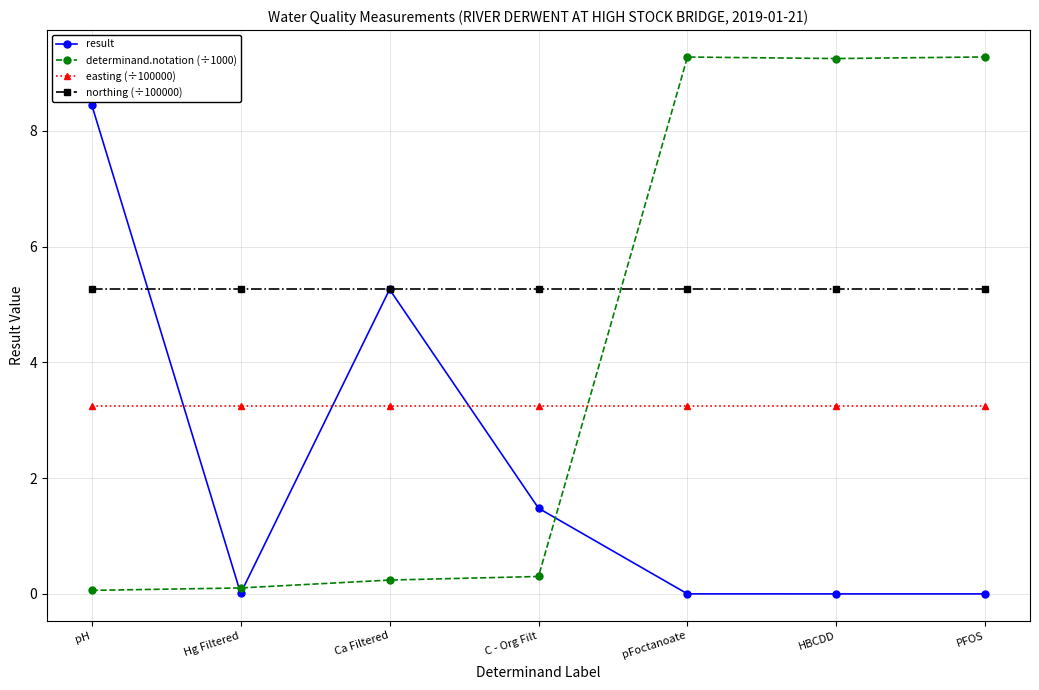

What are all the series names shown in the legend?

result, determinand.notation (÷1000), easting (÷100000), northing (÷100000)